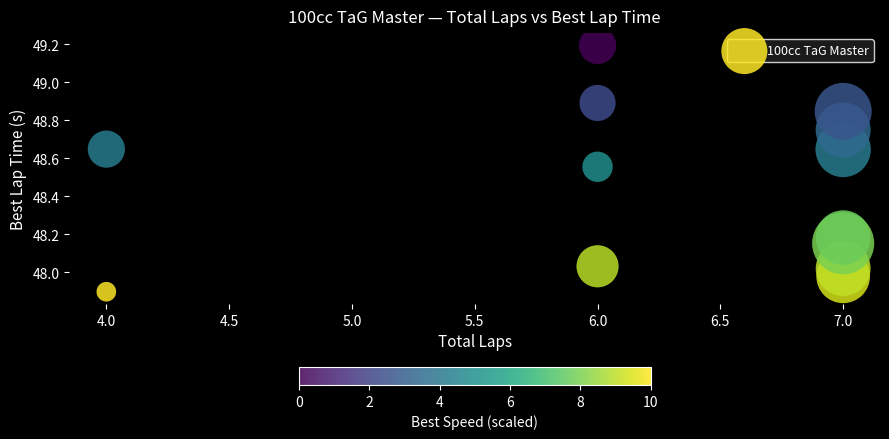

What is the range of X values (max minus min)?

3.0